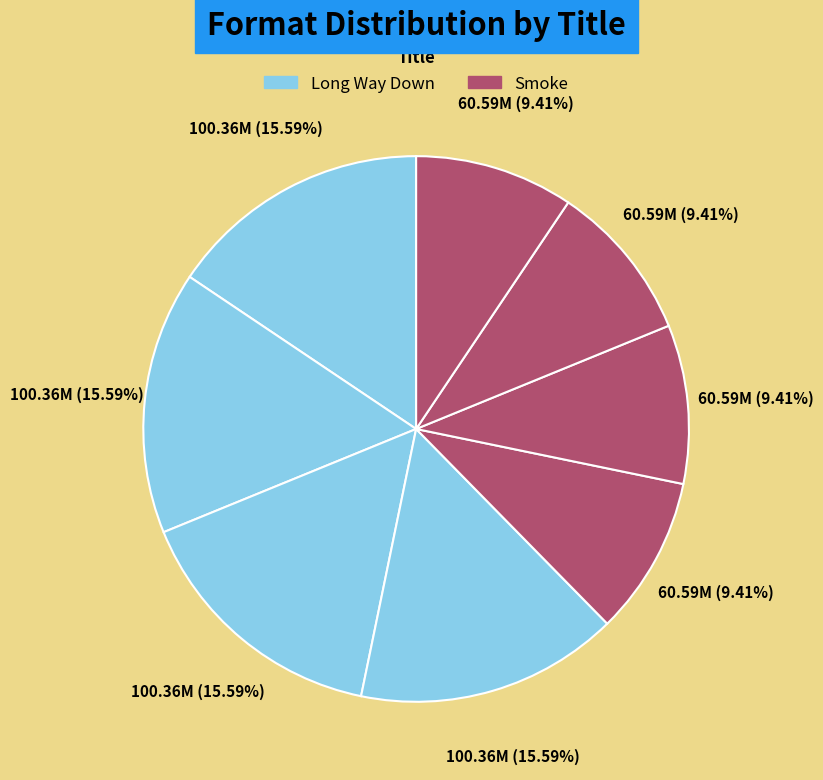

Which category has the biggest portion of the pie?

Long Way Down (eBook)